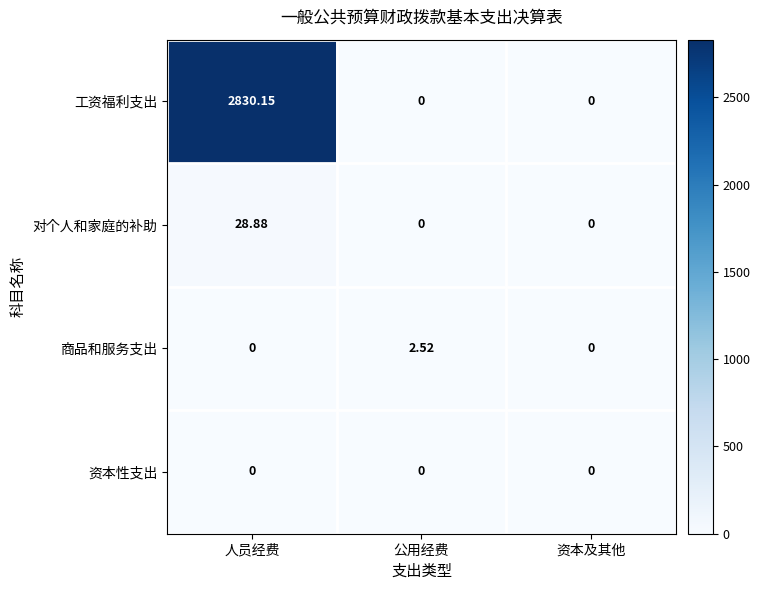

Which series has the largest range (max minus min)?

工资福利支出